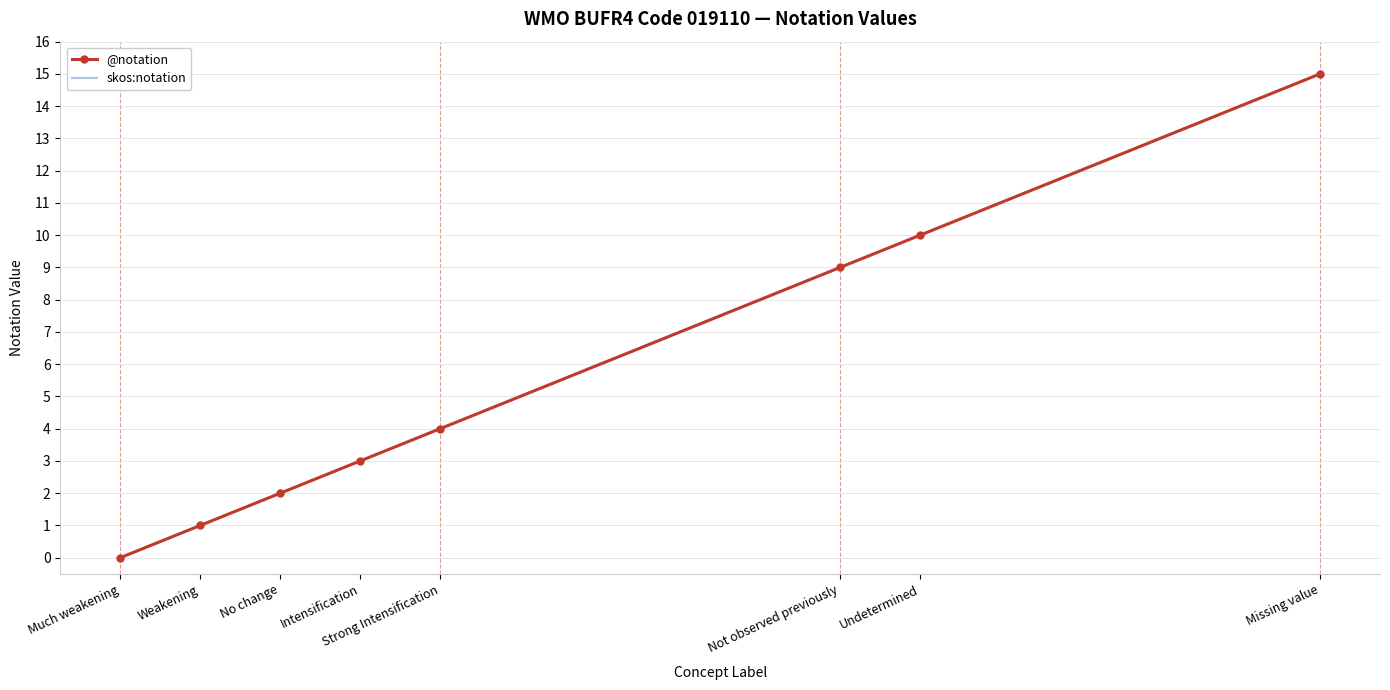

What is the value of the @notation point at the 7th from the left?

10